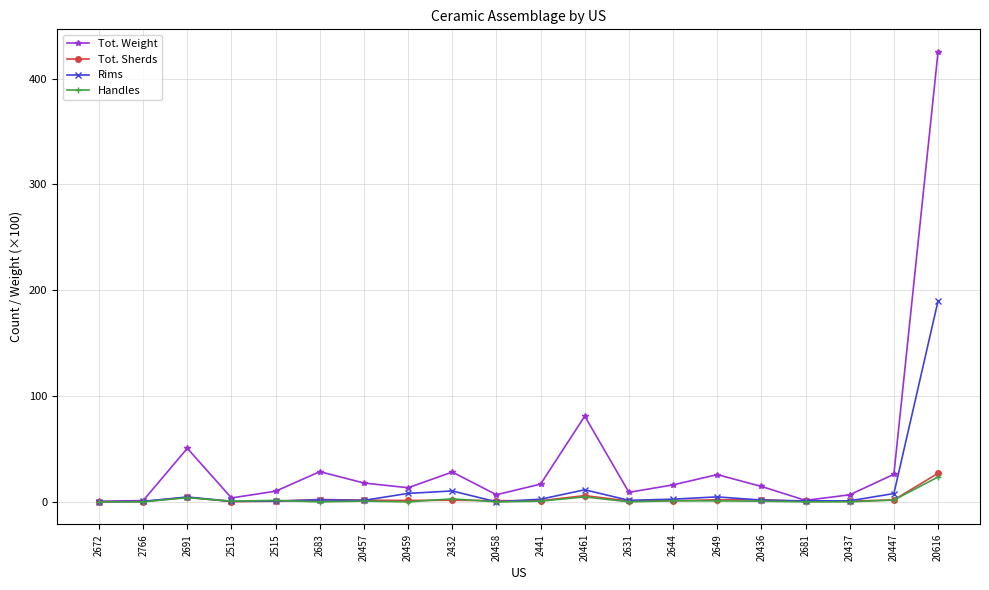

Is it true that Rims equals 2.5 at 2441?

True